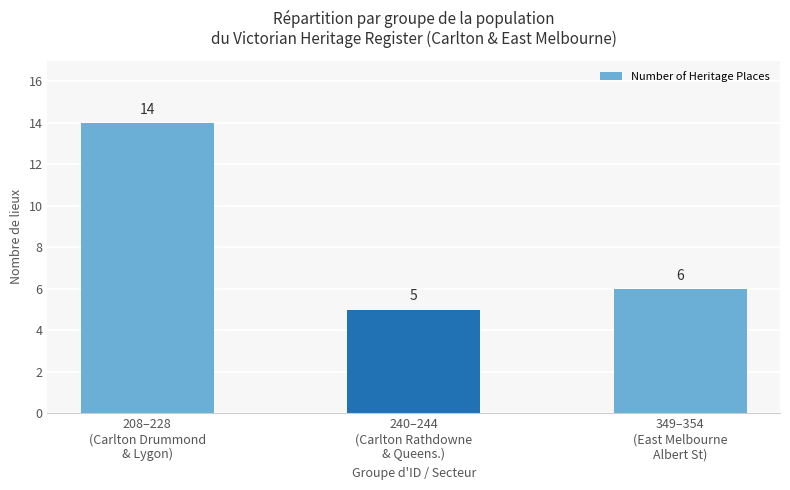

At which label does the data first exceed 6?

208–228
(Carlton Drummond
& Lygon)